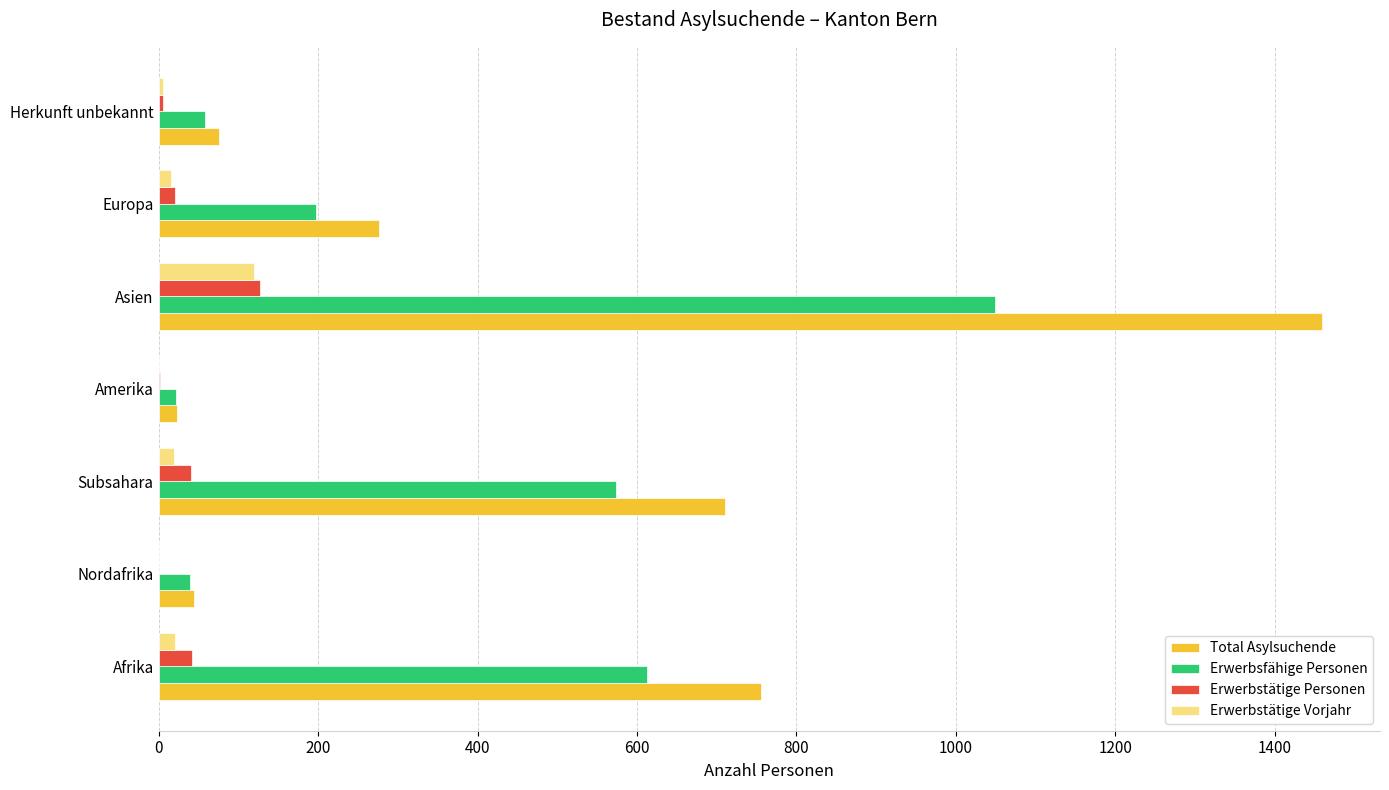

Count the number of data series in this chart.

4